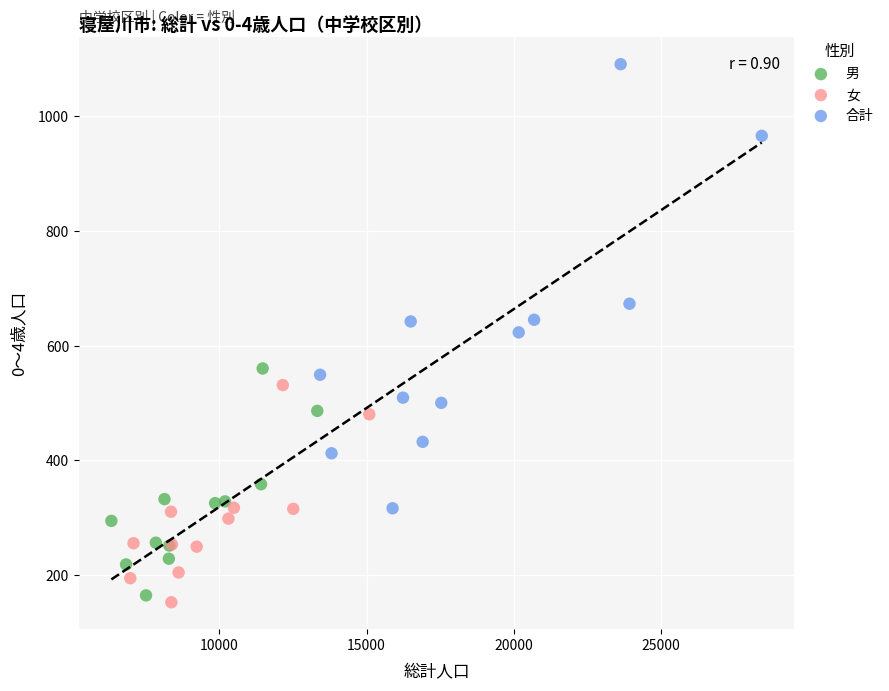

Which series has the widest spread of Y values?

合計